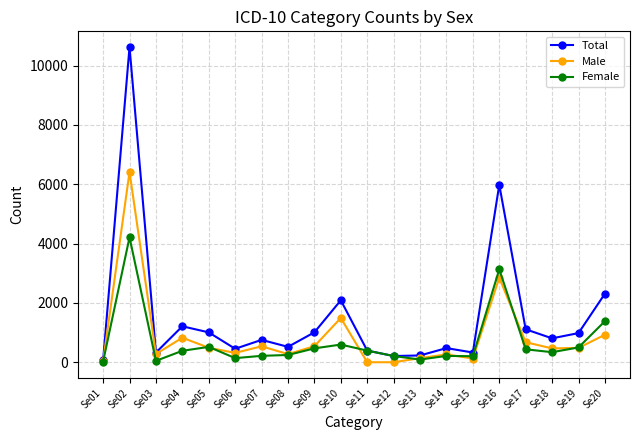

At which label is Male closest to 3206?

Se16